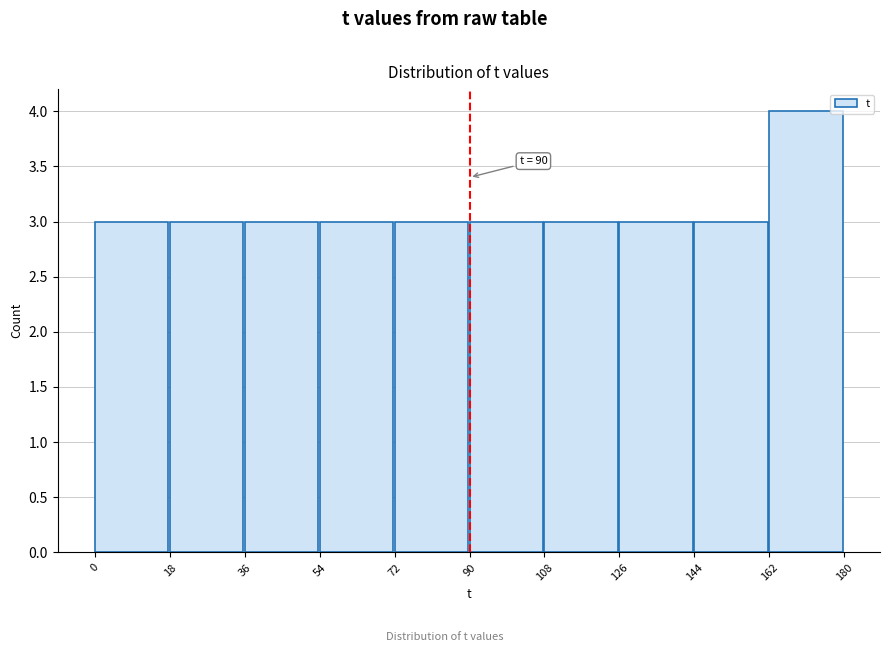

Which range on the x-axis has the tallest bar?

162 to 180